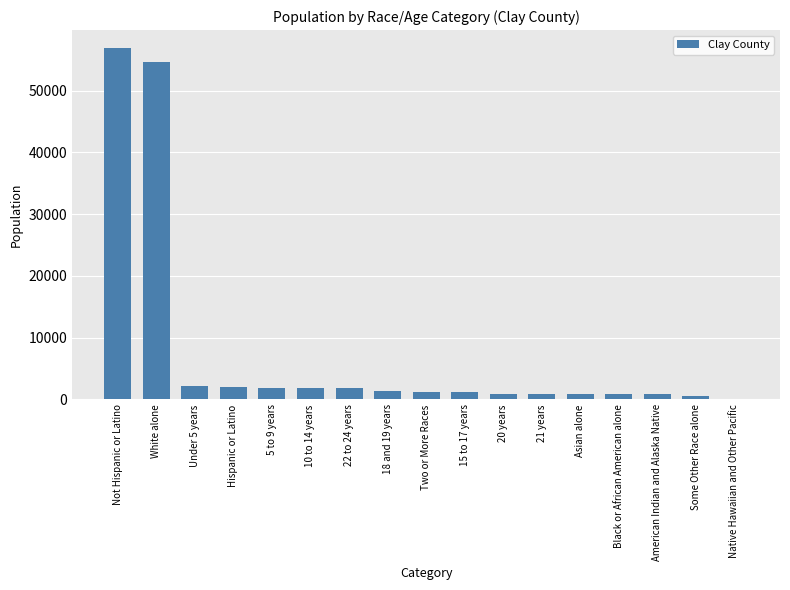

What is the sum of all values?

130078